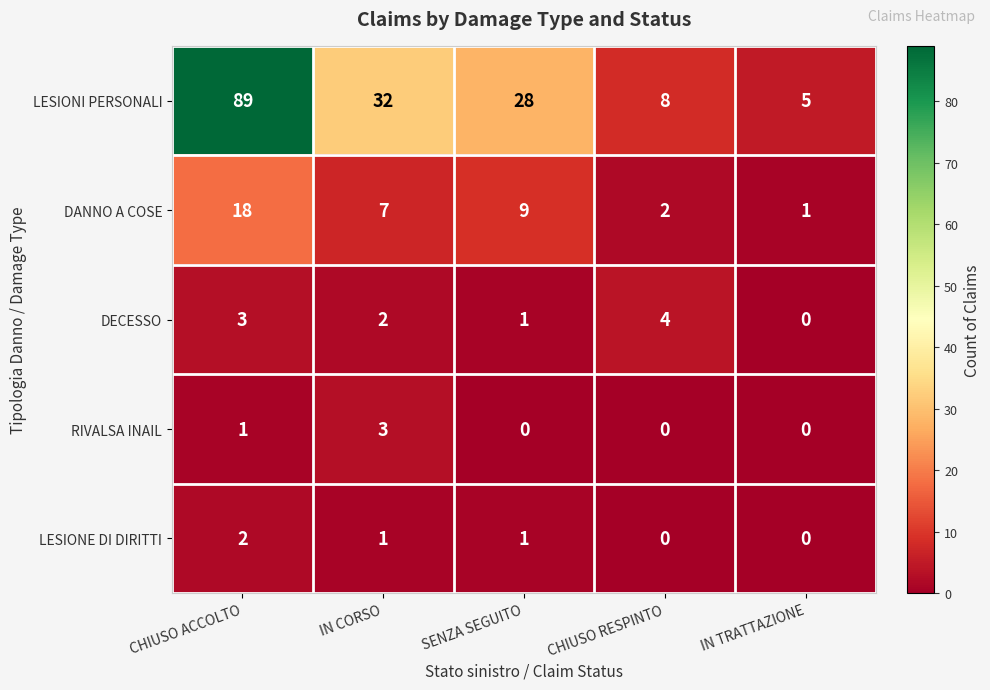

Is it true that DECESSO equals 5 at CHIUSO ACCOLTO?

False